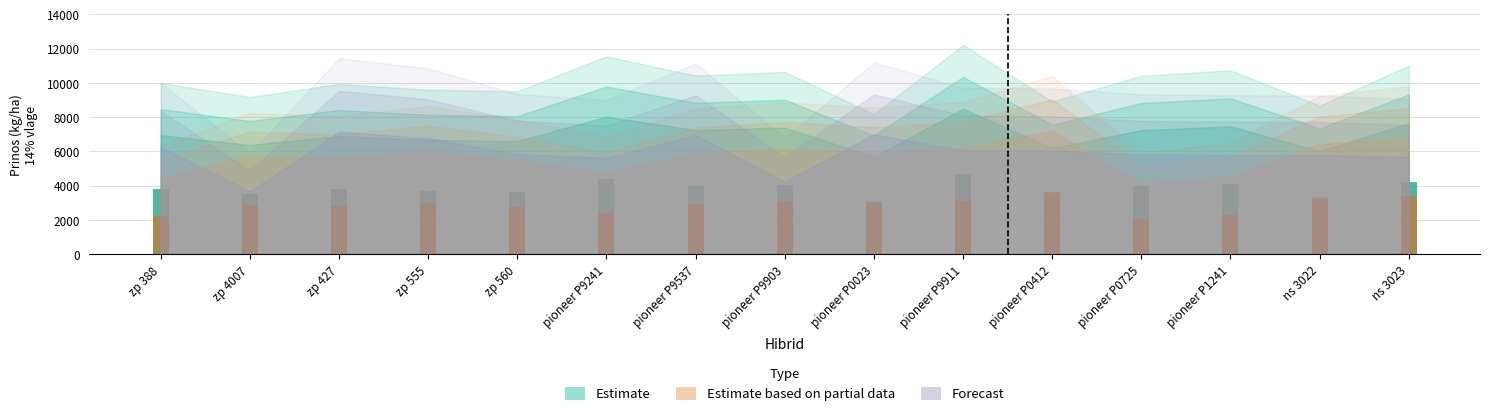

Count the number of categories in the chart.

15